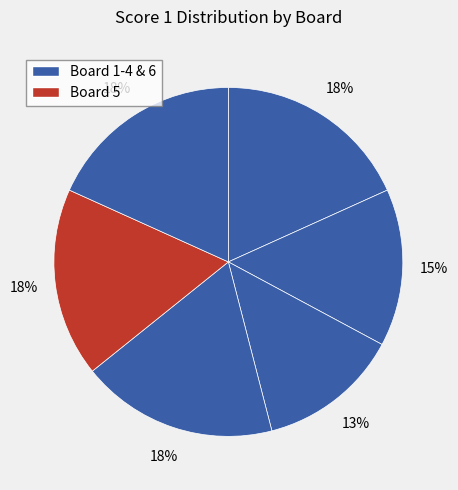

Count the number of slices in the pie.

6